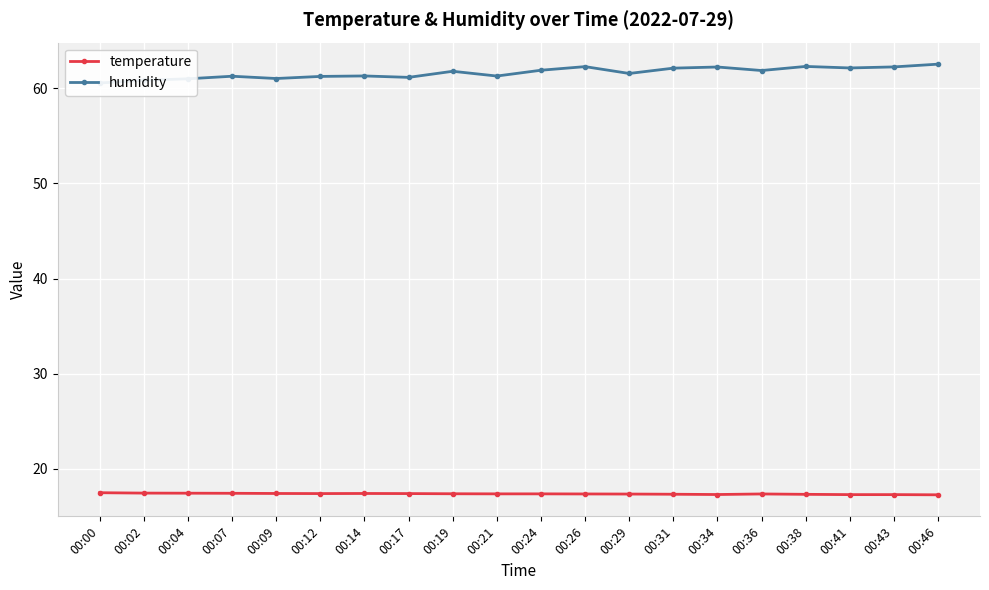

At which category does the chart reach its peak across all series?

00:46